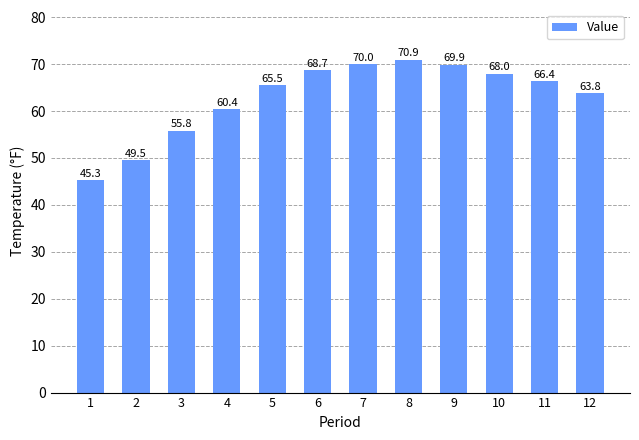

List the labels in order of value, largest first.

8, 7, 9, 6, 10, 11, 5, 12, 4, 3, 2, 1